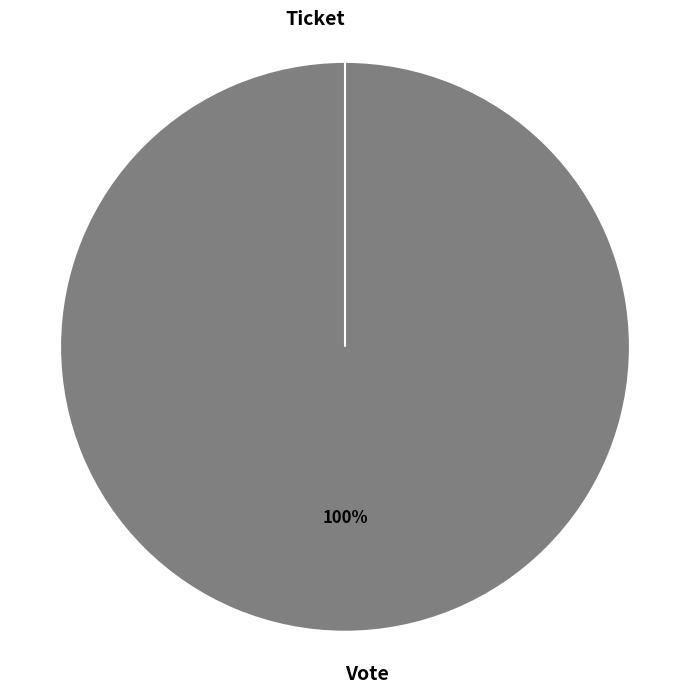

Is it true that Ticket is 0% of the pie?

True